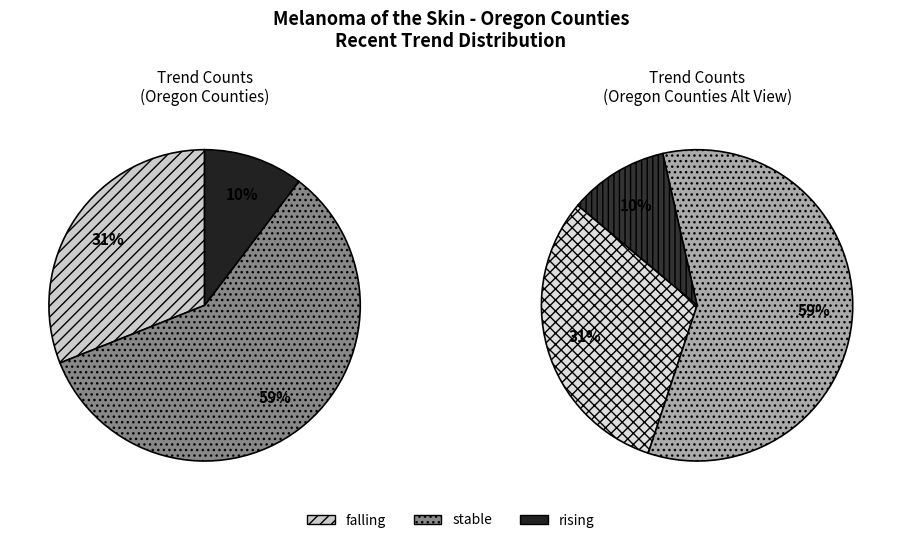

What is the ratio of the value at falling to the value at rising?

3.0